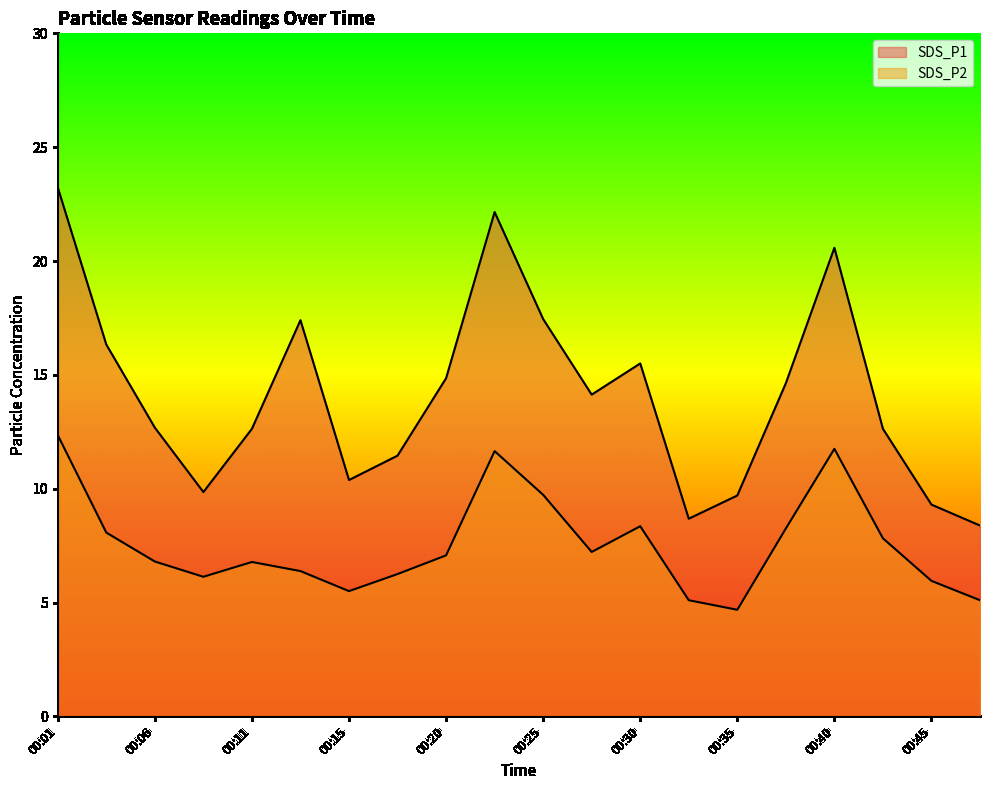

Is the value of SDS_P2 at 00:11 greater than the value of SDS_P1 at 00:42?

No